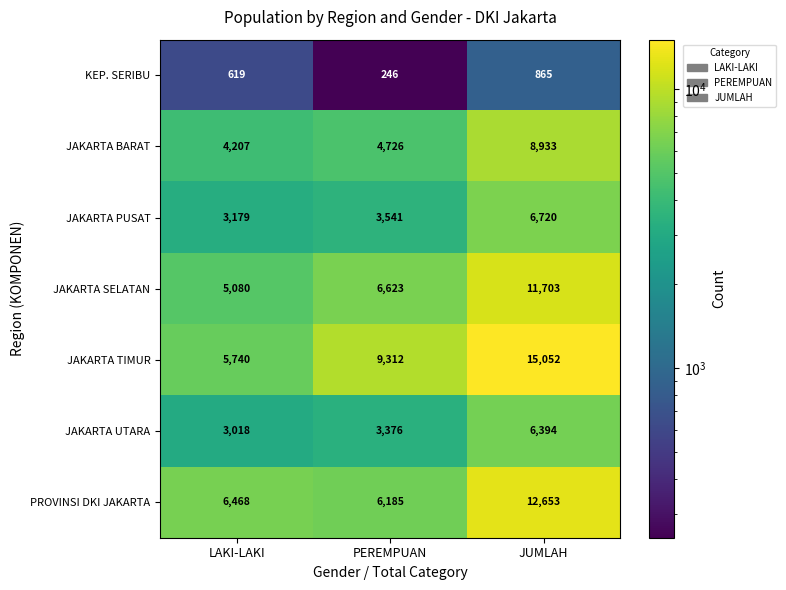

At which category does the chart reach its minimum across all series?

PEREMPUAN